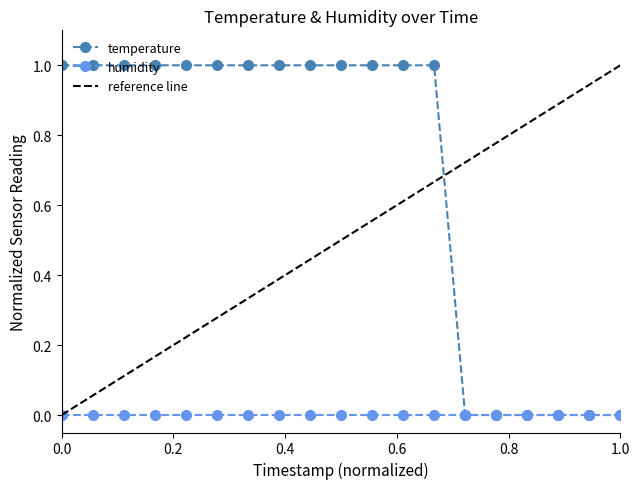

Reading left to right, transcribe all the data shown in this chart.

1	1	1	1	1	1	1	1	1	1	1	1	1	0	0	0	0	0	0